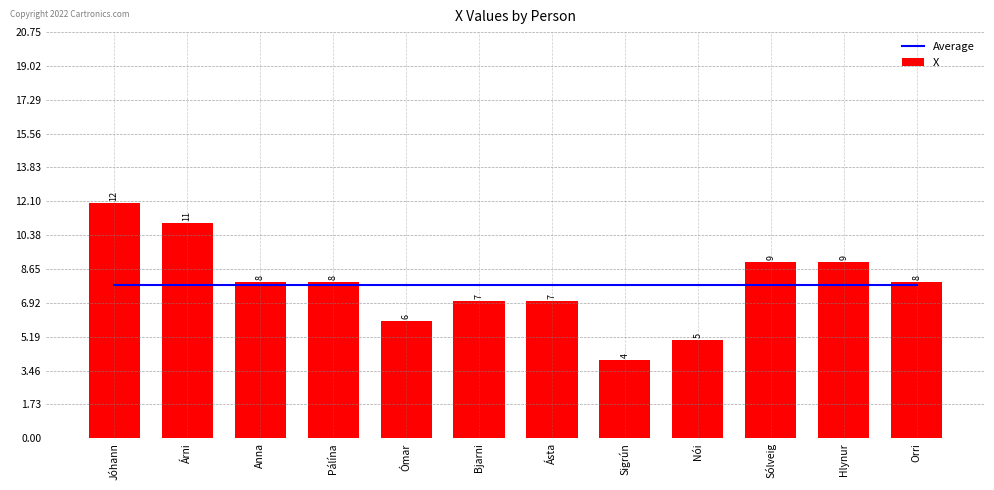

How many values in the X series exceed 8?

4